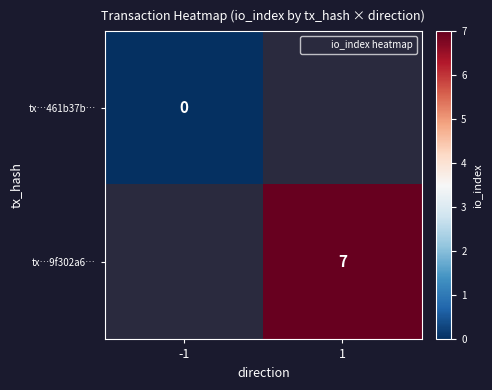

At how many categories does at least one series exceed 6?

1